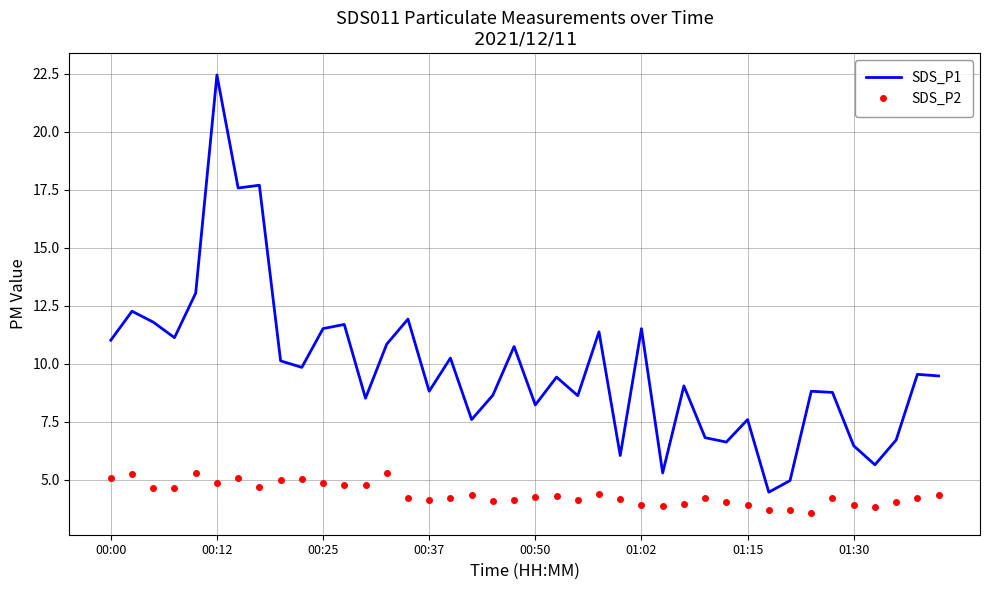

Which series has the largest total across all categories?

SDS_P1